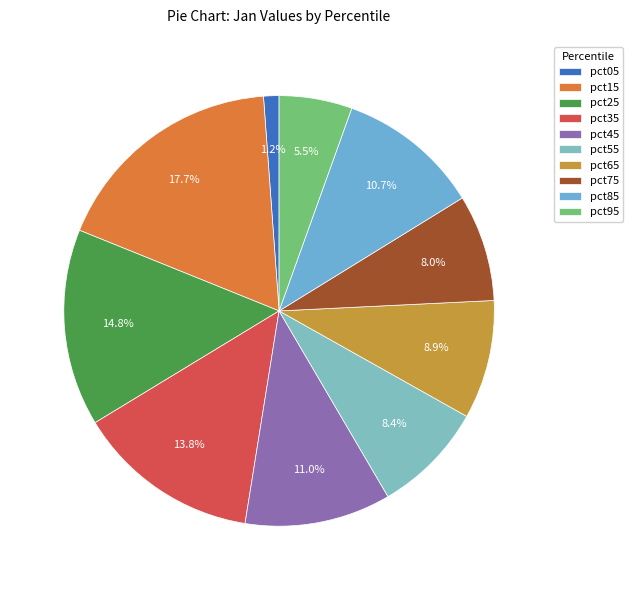

To the nearest percent, what is the difference between the largest and smallest slice percentages?

17%